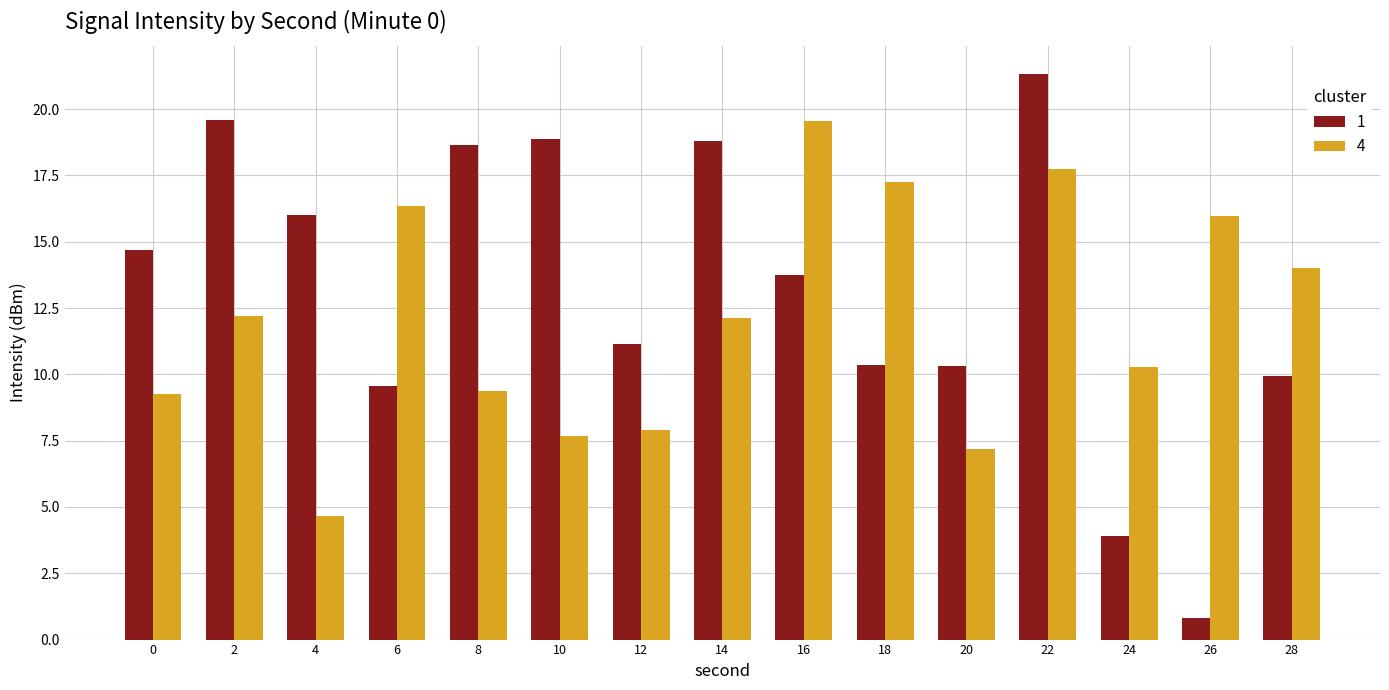

The 1 series shows 13.6 at 6. True or false?

False